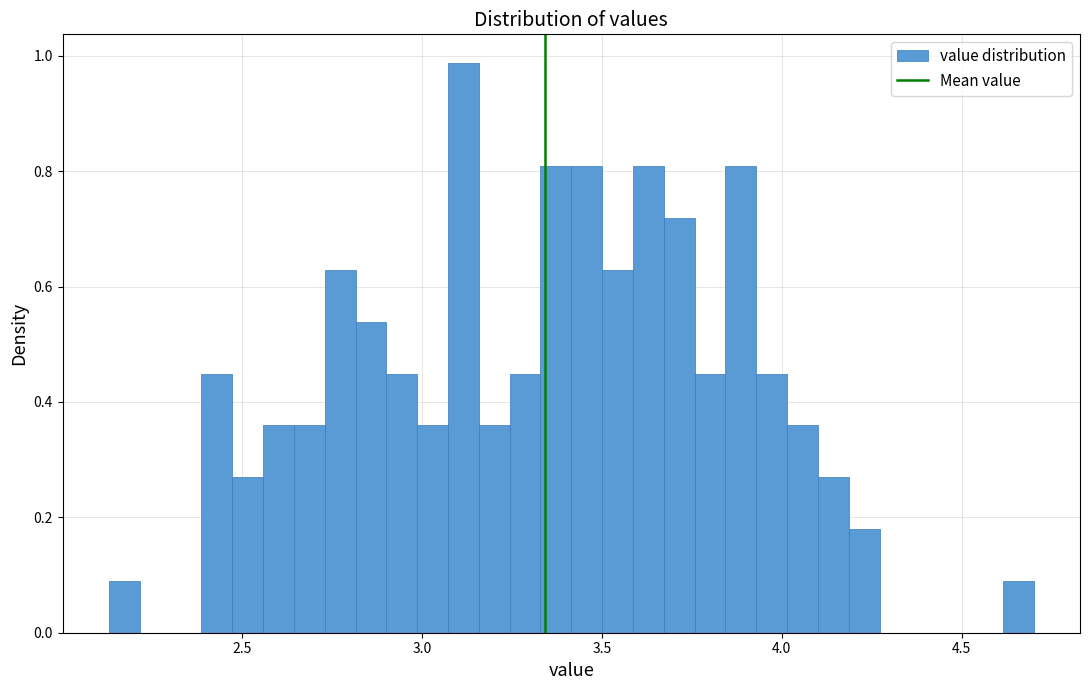

Read against the x-axis, roughly where is the centre of the tallest bar?

3.10